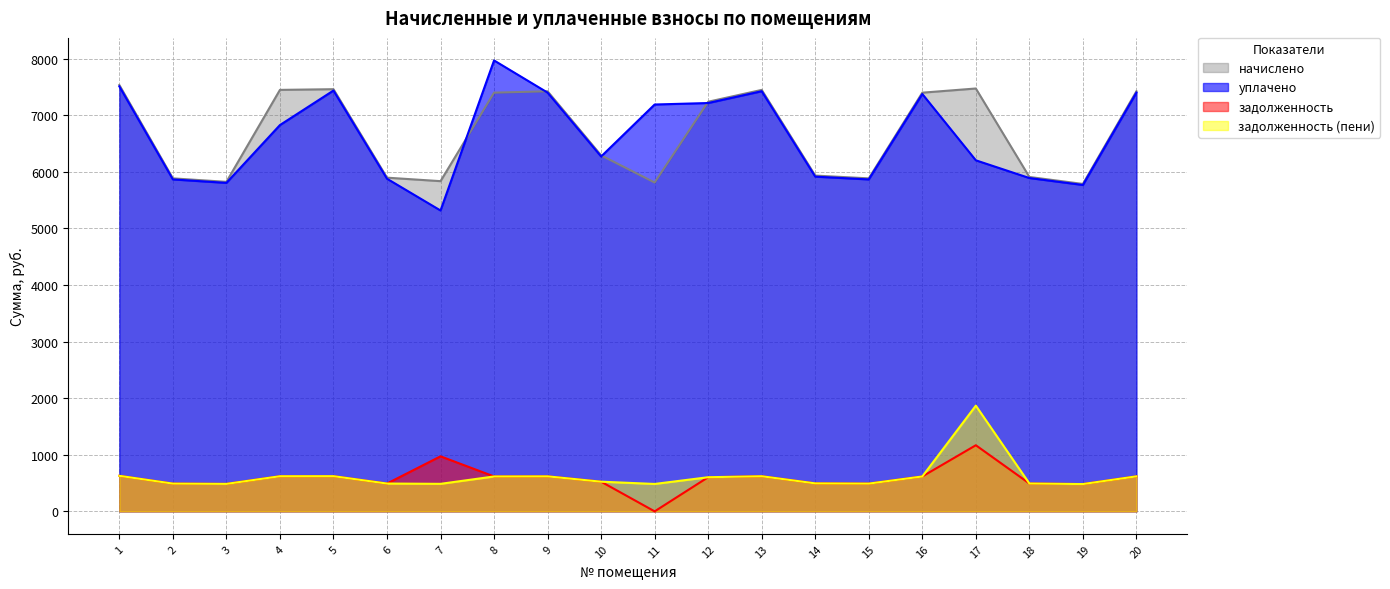

Reading right to left, what are all the values shown in this chart?

задолженность: 20=618.7	19=482.2	18=492.5	17=1168.3	16=616.6	15=490.4	14=494.5	13=620.7	12=603.3	11=0.0	10=524.3	9=618.7	8=616.6	7=972.6	6=491.4	5=621.8	4=620.7	3=485.3	2=490.4	1=627.9
начислено: 20=7424.2	19=5786.6	18=5909.8	17=7473.4	16=7399.6	15=5885.2	14=5934.4	13=7448.8	12=7239.5	11=5811.2	10=6291.5	9=7424.2	8=7399.6	7=5835.8	6=5897.4	5=7461.1	4=7448.8	3=5823.6	2=5885.2	1=7534.9
уплачено: 20=7400.6	19=5768.3	18=5891.0	17=6204.1	16=7376.1	15=5866.5	14=5915.6	13=7425.2	12=7216.6	11=7190.4	10=6271.6	9=7400.6	8=7969.3	7=5317.4	6=5878.7	5=7437.5	4=6827.2	3=5805.1	2=5866.5	1=7511.1
задолженность (пени): 20=618.7	19=482.2	18=492.5	17=1868.3	16=616.6	15=490.4	14=494.5	13=620.7	12=603.3	11=484.3	10=524.3	9=618.7	8=616.6	7=486.3	6=491.4	5=621.8	4=620.7	3=485.3	2=490.4	1=627.9